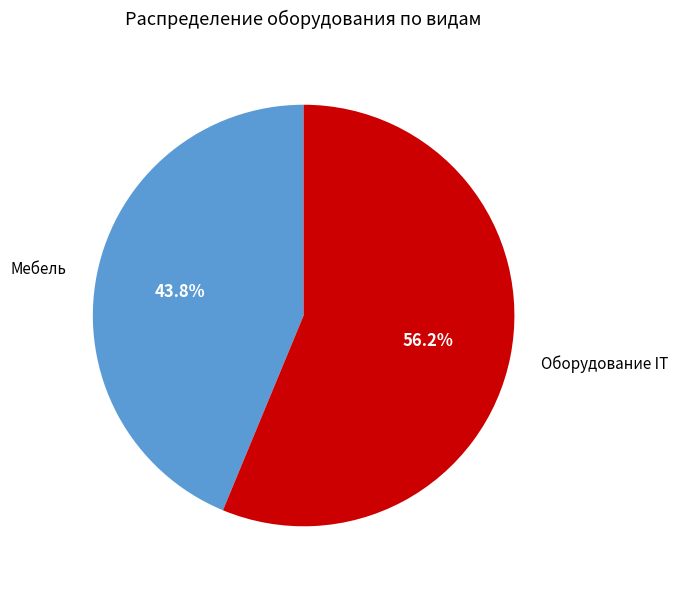

Between Мебель and Оборудование IT, which is larger?

Оборудование IT